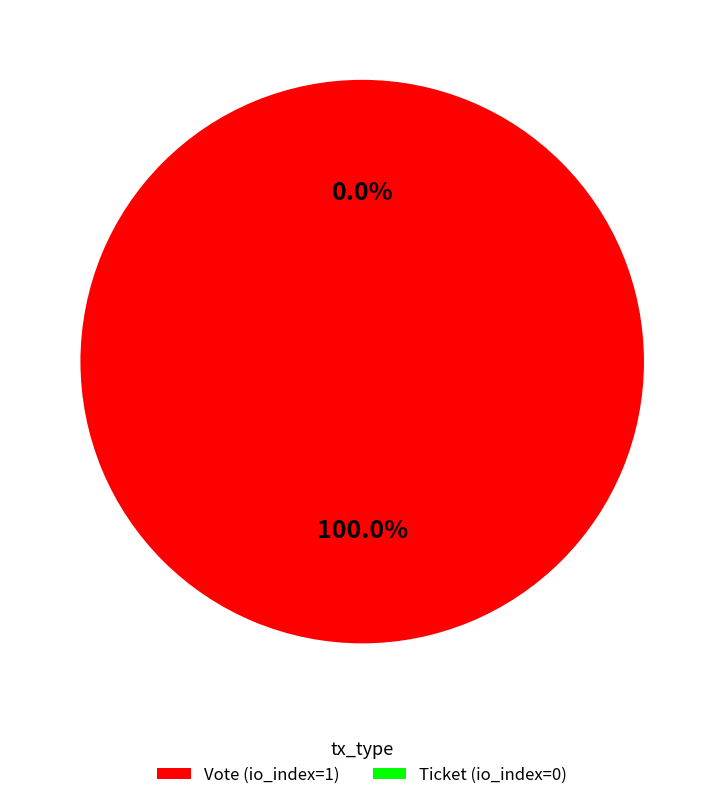

Combined, what portion of the pie is Ticket (io_index=0) and Vote (io_index=1)?

100.0%